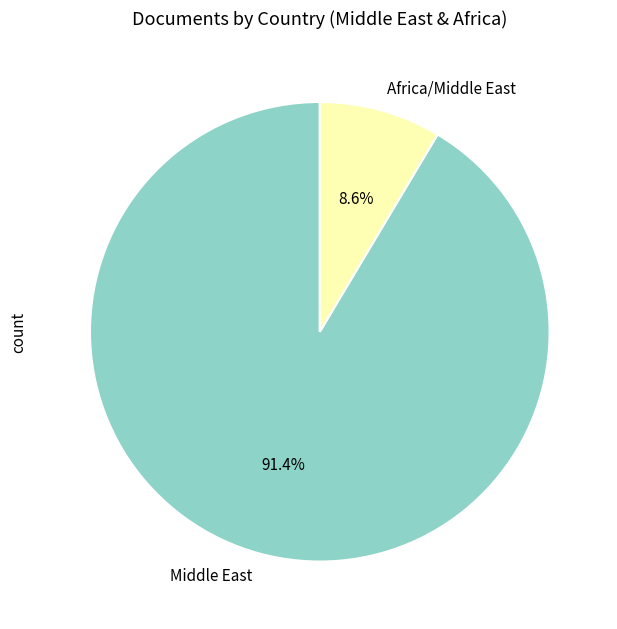

Does Africa/Middle East represent more than half of the total?

No